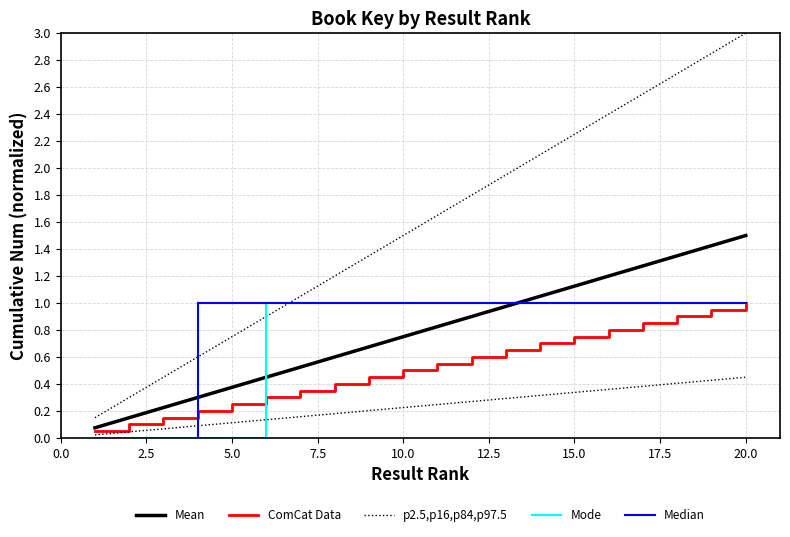

What is the difference between the second highest and minimum values?

1.3